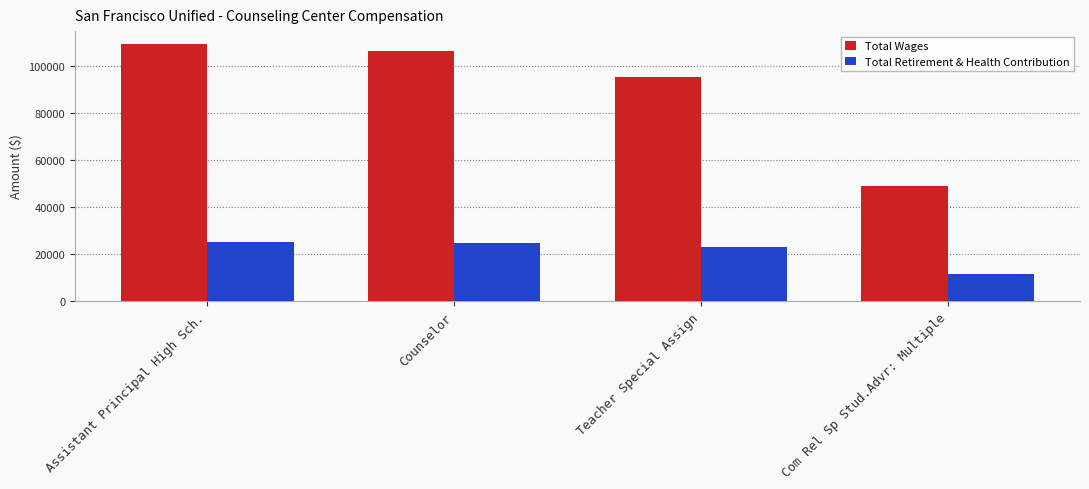

List the series in order of their peak value, highest first.

Total Wages, Total Retirement & Health Contribution